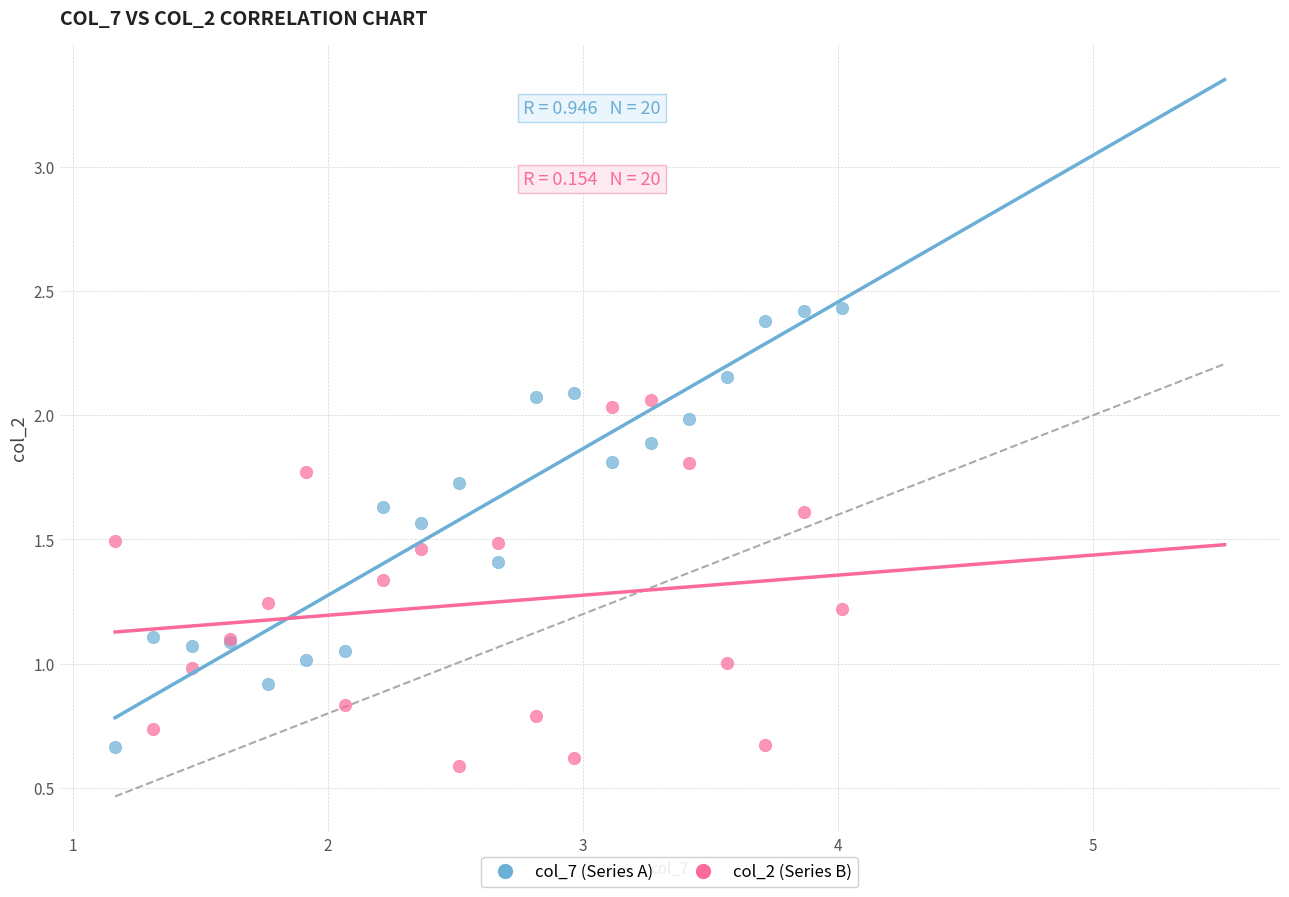

Which series has the largest Y range (max minus min)?

col_7 (Series A)